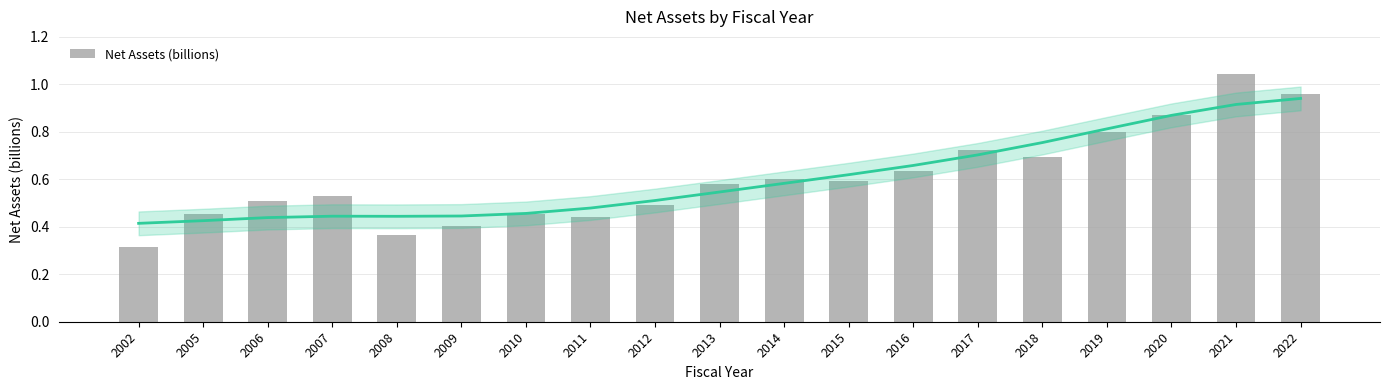

What is the change in value from 2013 to 2016?

+0.1